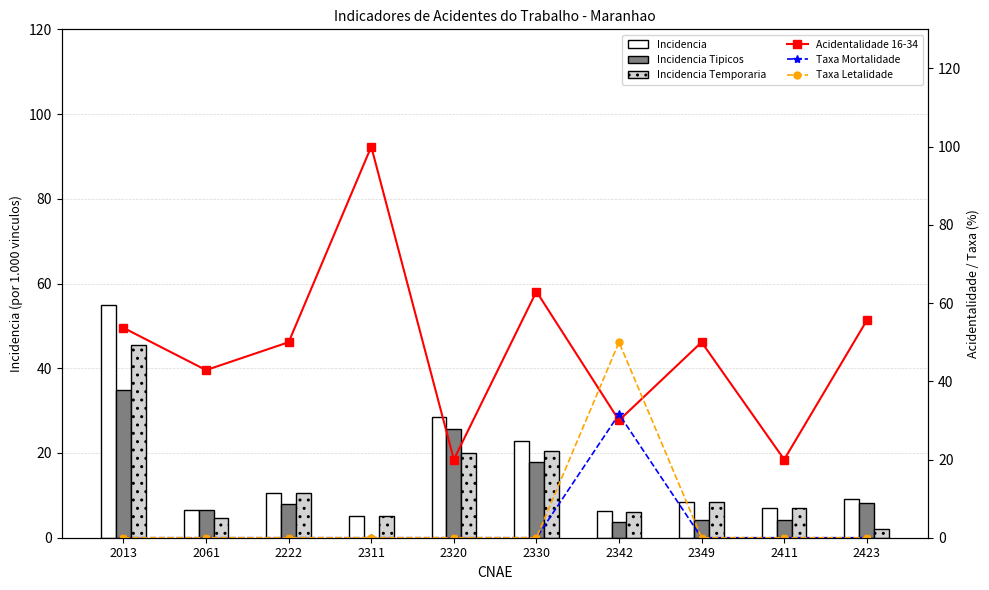

At which category does the chart reach its peak across all series?

2311